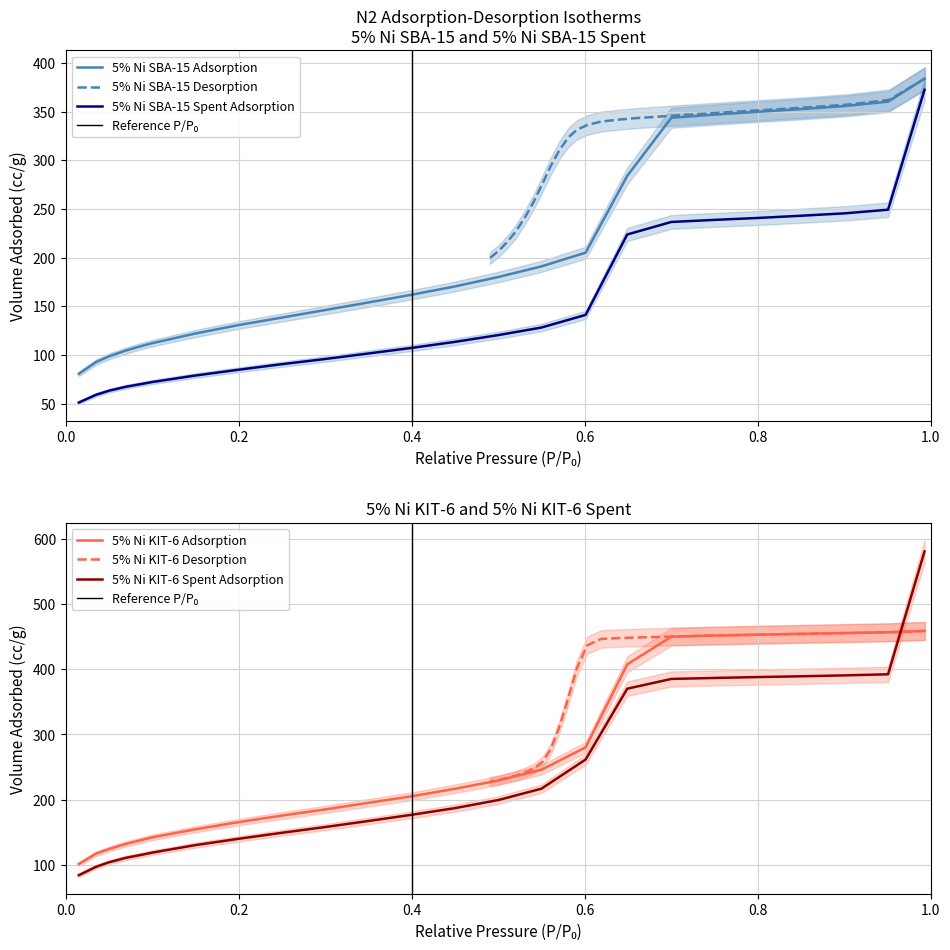

What is the difference between the second highest and second lowest values in the 5% Ni SBA-15 Adsorption series?

267.6